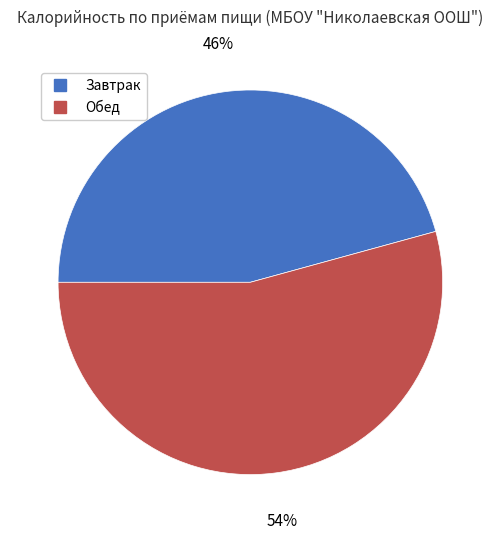

How many segments does this pie chart have?

2